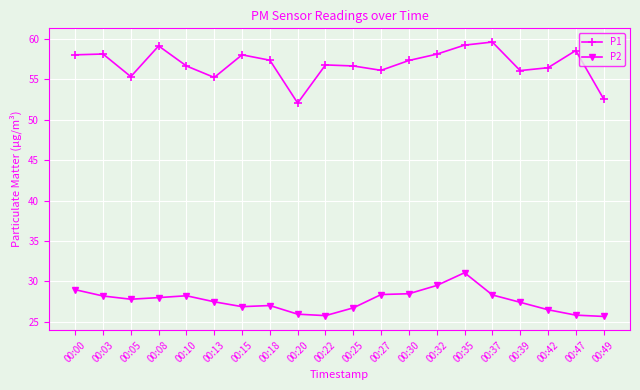

How many lines are shown in the chart?

2